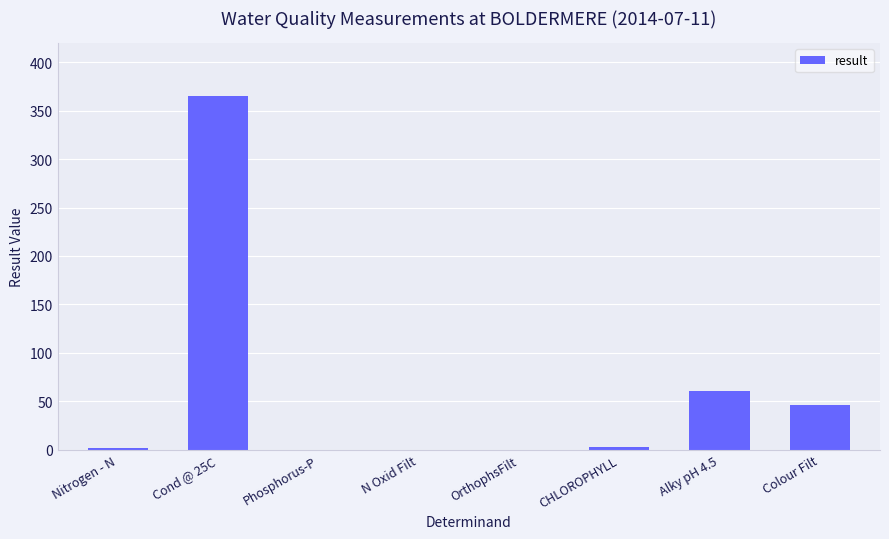

How many values exceed 2?

4